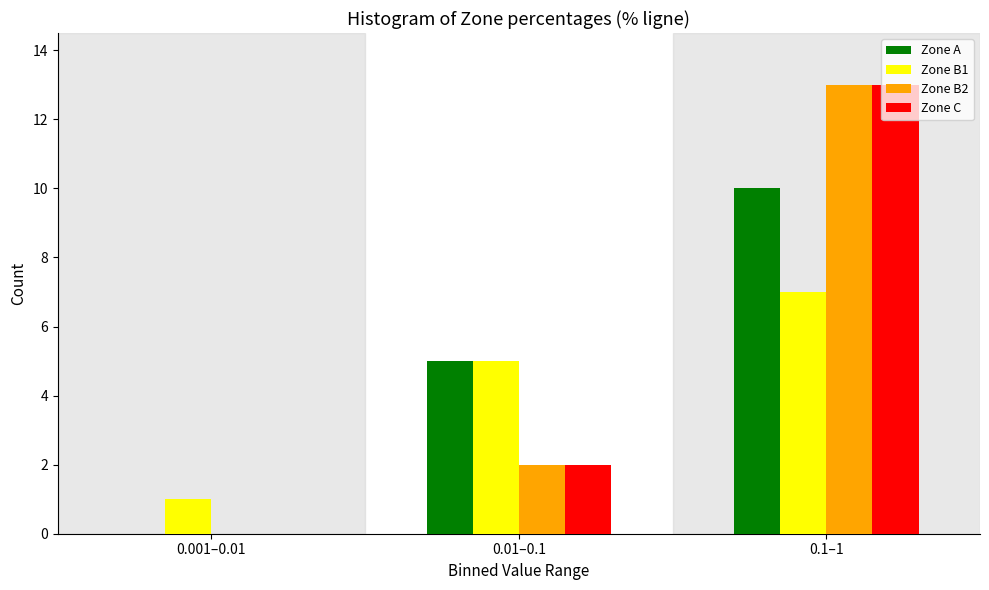

Reading left to right, what are all the values shown in this chart?

Zone A: 0.001–0.01=0	0.01–0.1=5	0.1–1=10
Zone B1: 0.001–0.01=1	0.01–0.1=5	0.1–1=7
Zone B2: 0.001–0.01=0	0.01–0.1=2	0.1–1=13
Zone C: 0.001–0.01=0	0.01–0.1=2	0.1–1=13